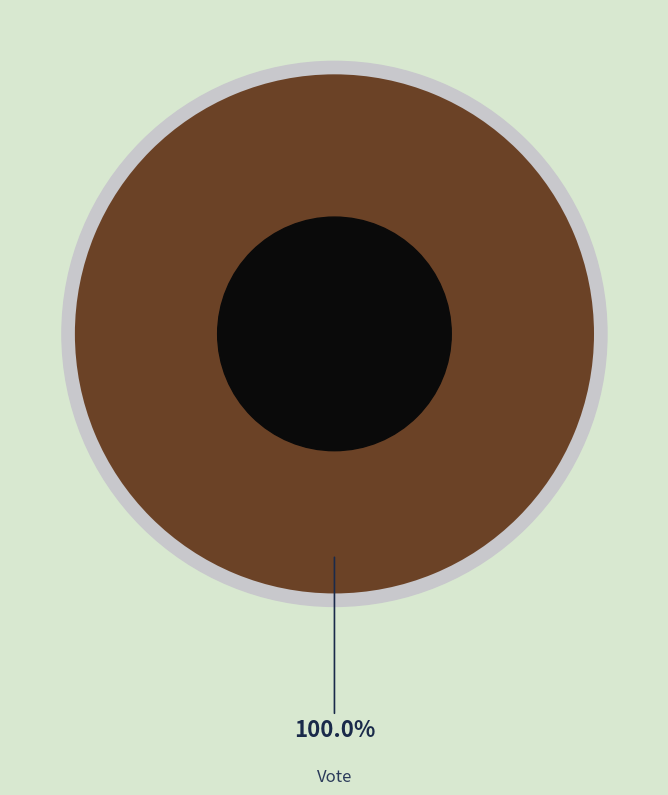

Is Vote the majority of the pie?

Yes